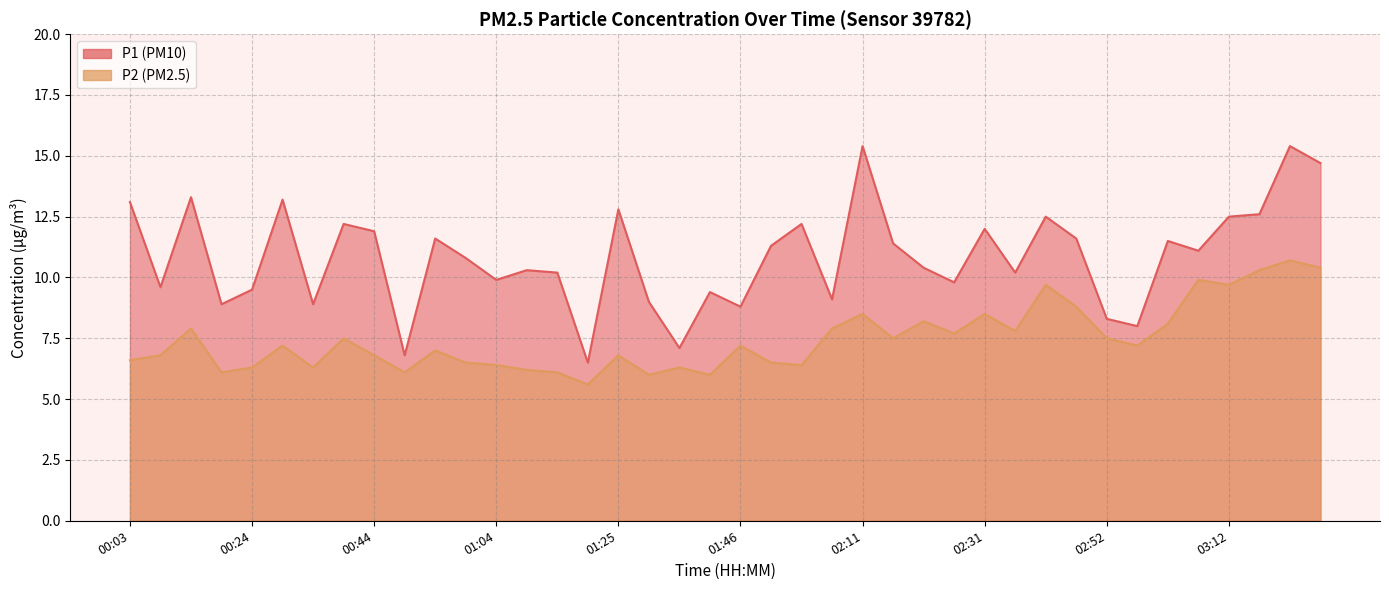

Which category has the lowest value across all series?

01:20